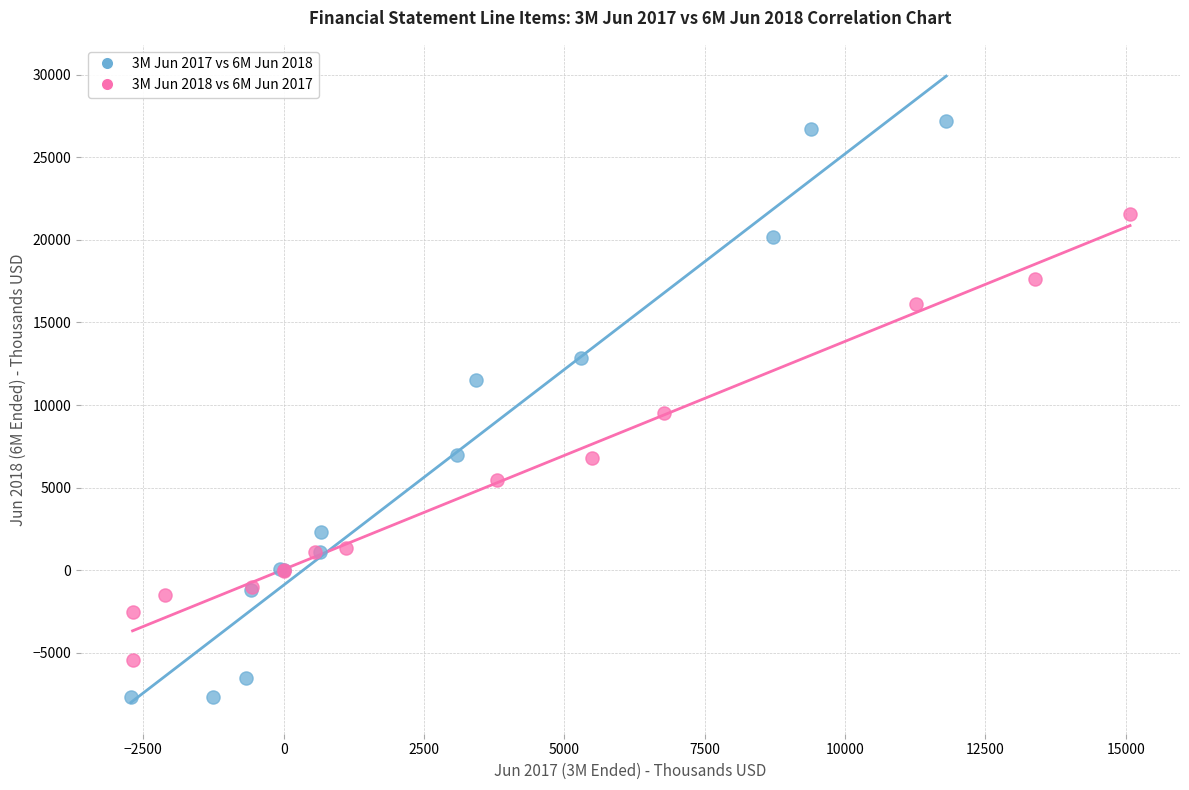

Which series has the widest spread of Y values?

3M Jun 2017 vs 6M Jun 2018